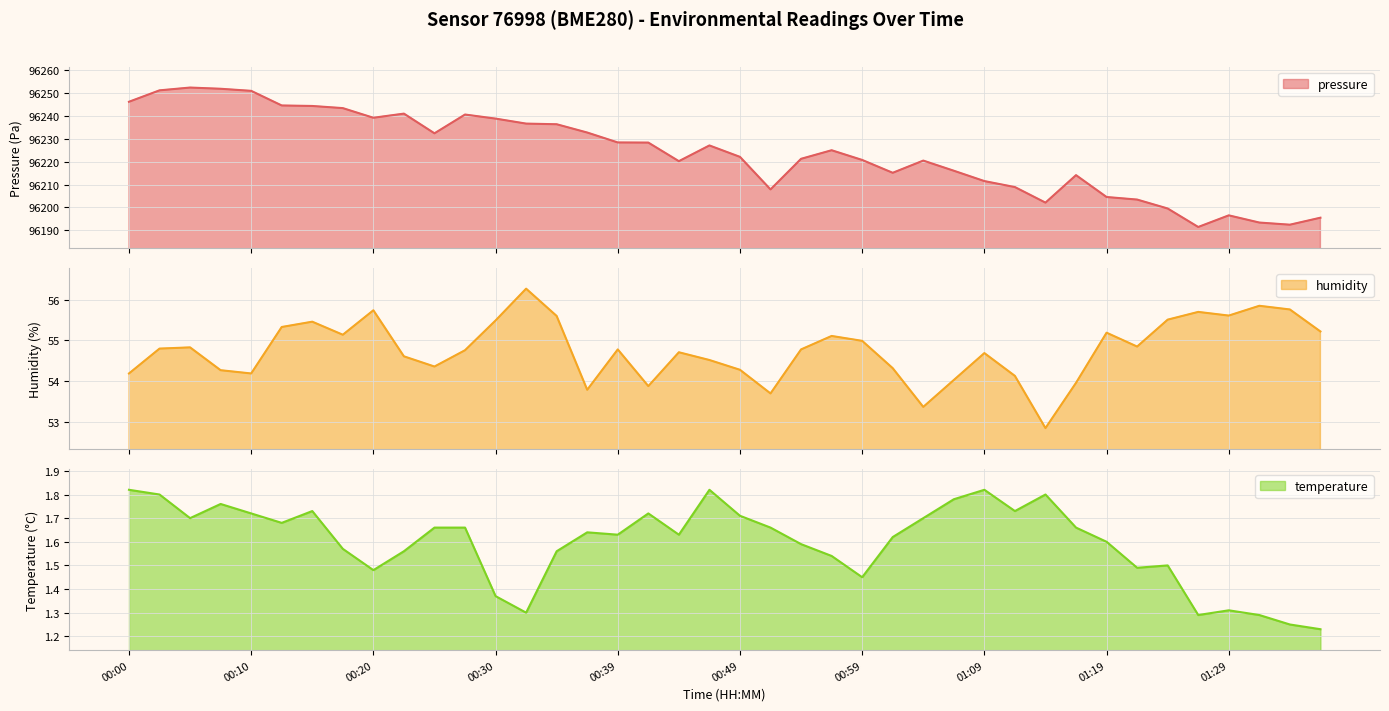

Rank the categories by humidity value from lowest to highest.

01:14, 01:04, 00:52, 00:37, 00:42, 01:17, 01:07, 01:12, 00:00, 00:10, 00:07, 00:49, 01:02, 00:25, 00:47, 00:22, 01:09, 00:44, 00:27, 00:39, 00:54, 00:02, 00:05, 01:22, 00:59, 00:57, 00:17, 01:19, 01:37, 00:12, 00:15, 00:30, 01:24, 00:34, 01:29, 01:27, 00:20, 01:34, 01:32, 00:32